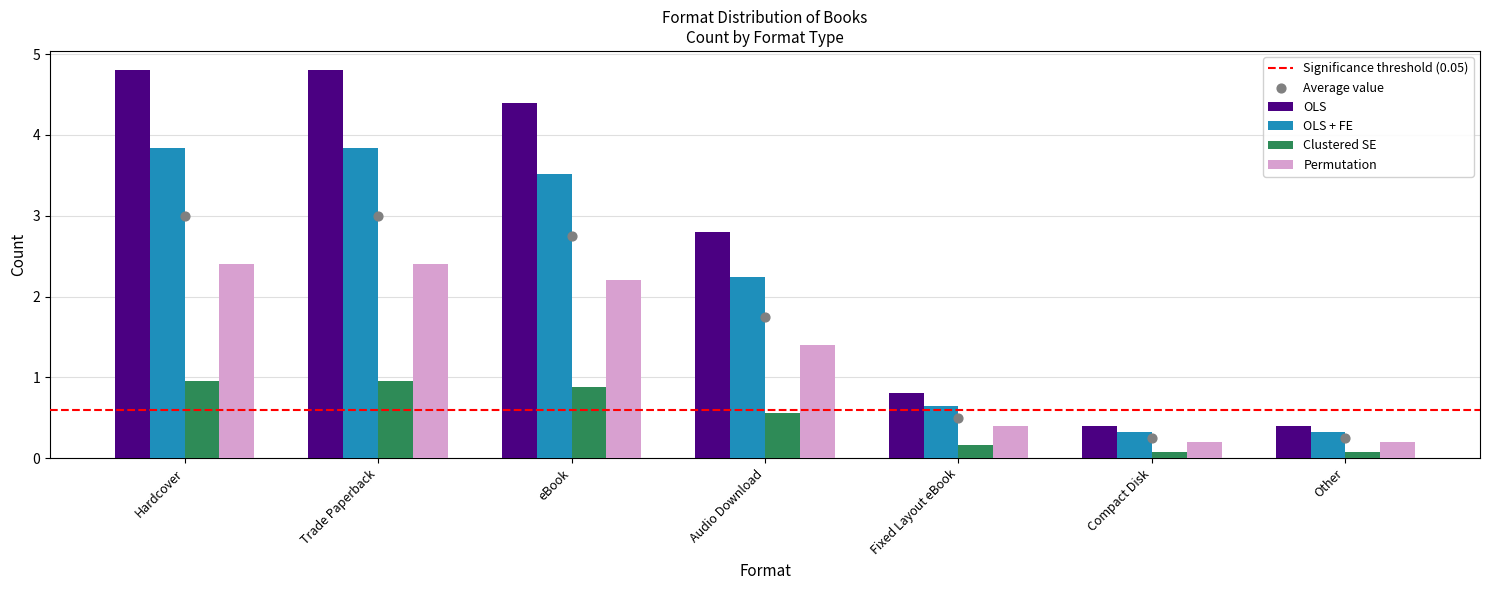

Which series has the largest total across all categories?

OLS